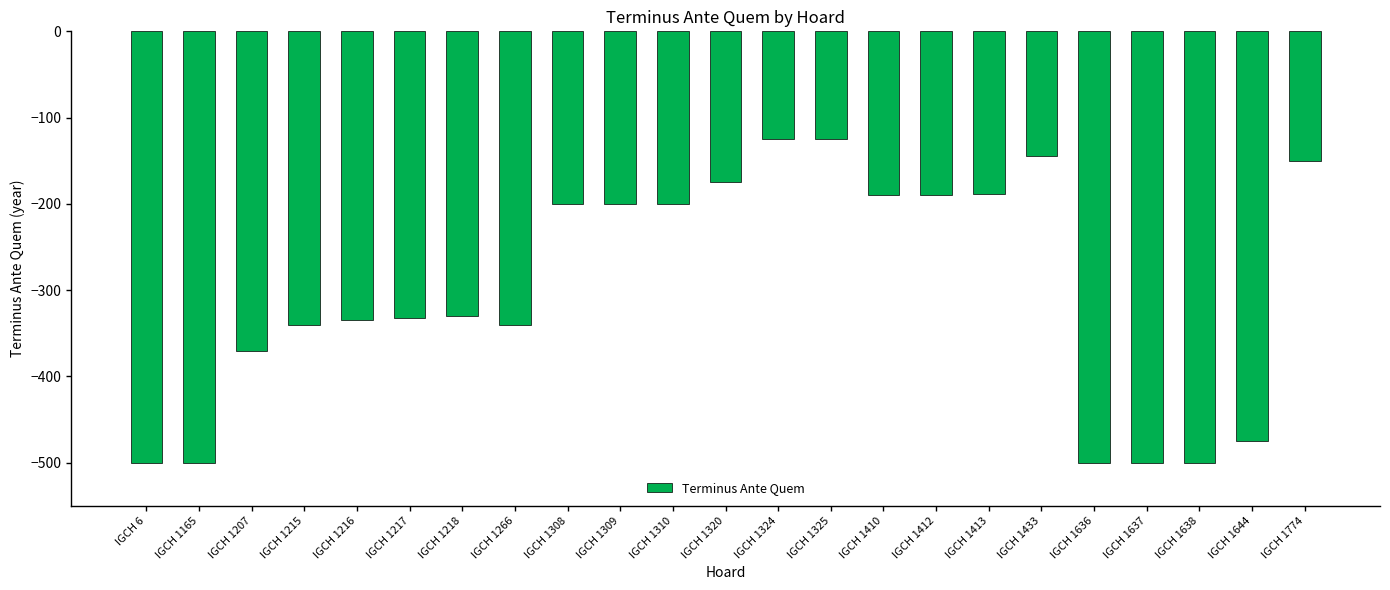

How many distinct data groups are displayed?

1